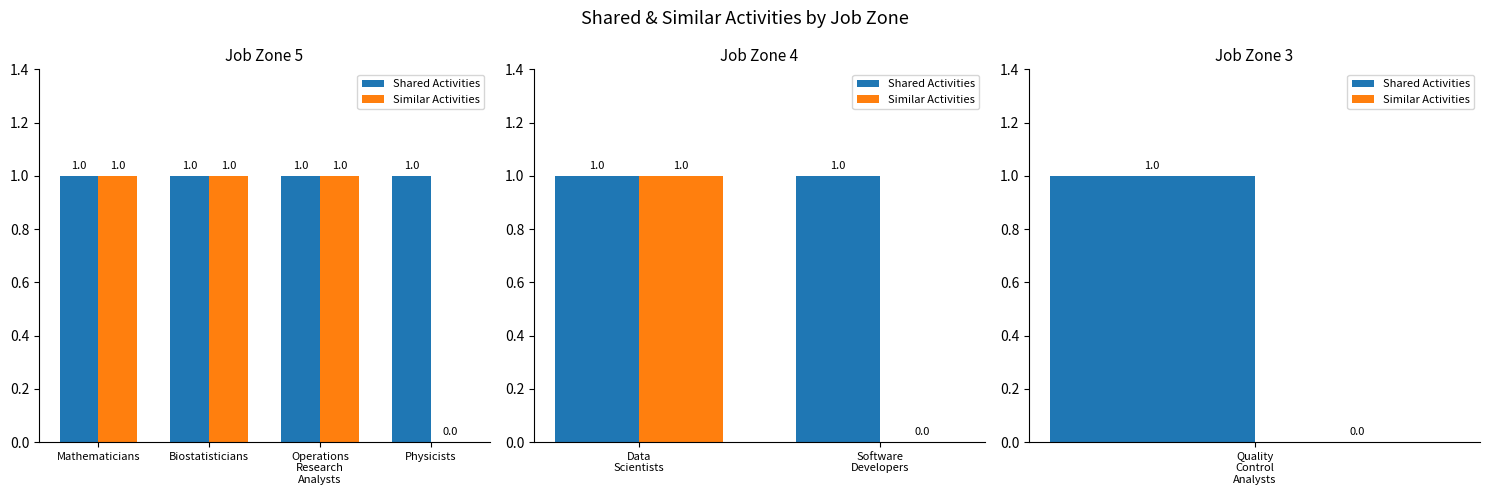

Rank the series by their maximum value, from highest to lowest.

Shared Activities, Similar Activities